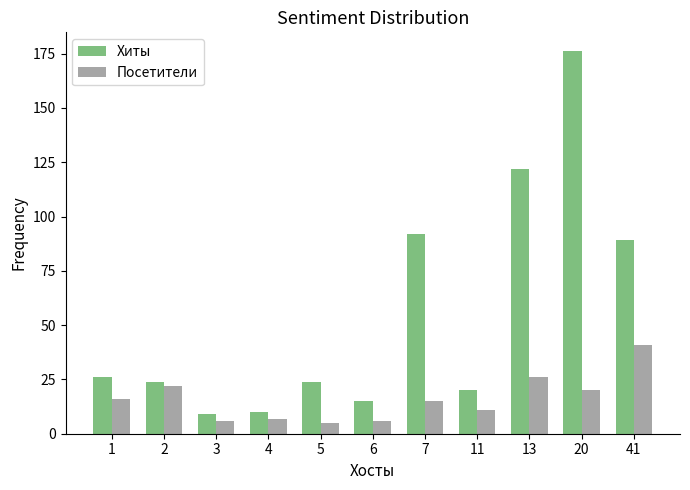

Rank the series by their average value, from lowest to highest.

Посетители, Хиты